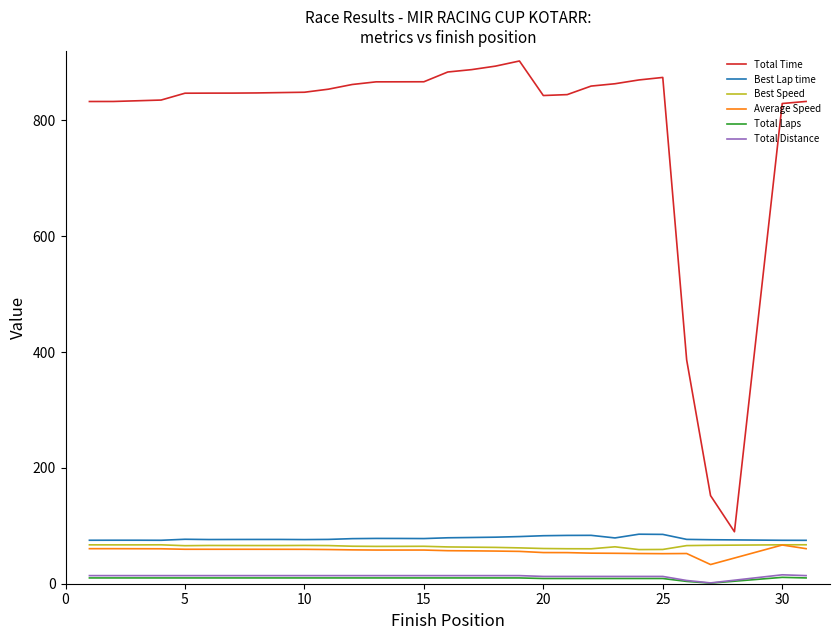

What is the approximate value of Total Time at 26?

386.5